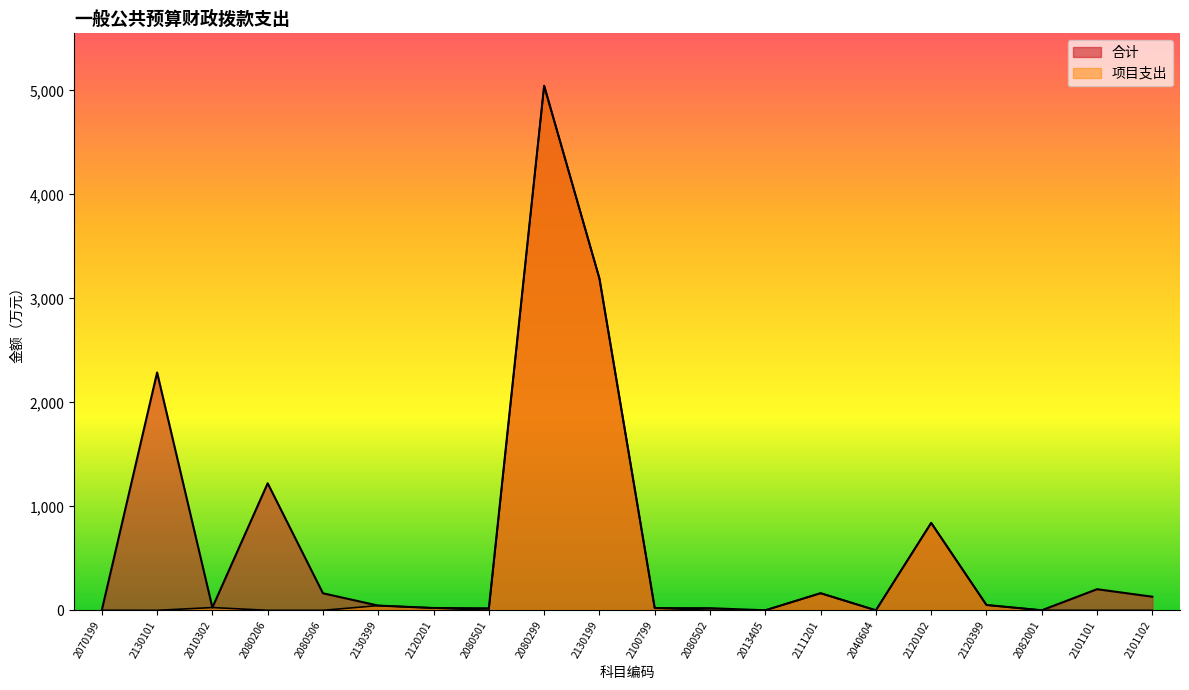

True or false: 项目支出 and 合计 cross at least once.

False